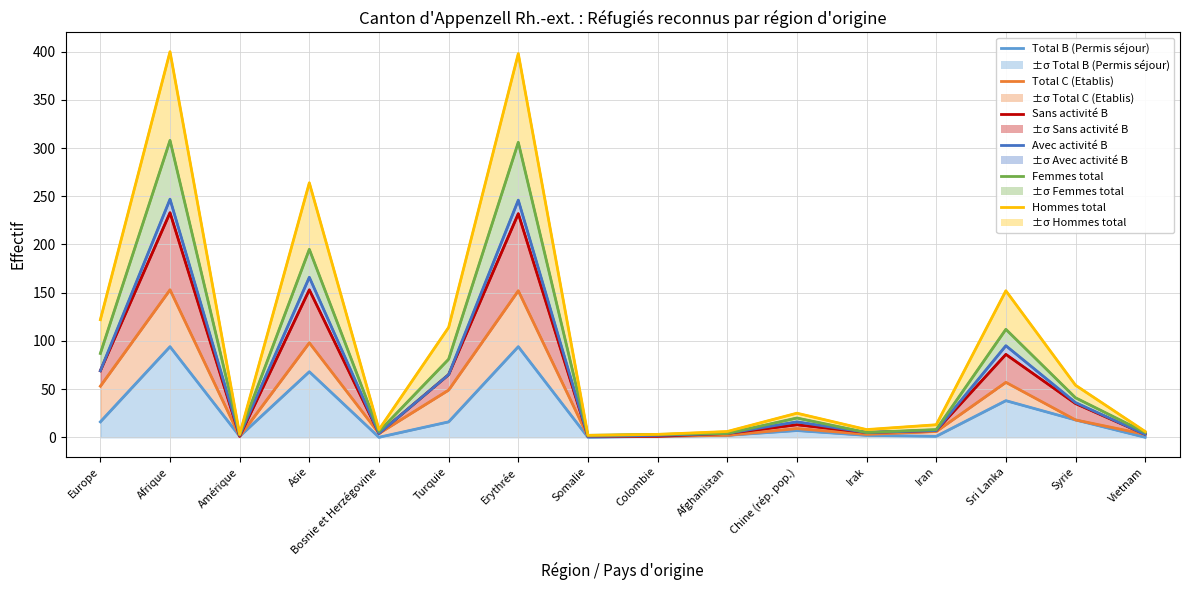

At which category does the chart reach its peak across all series?

Afrique